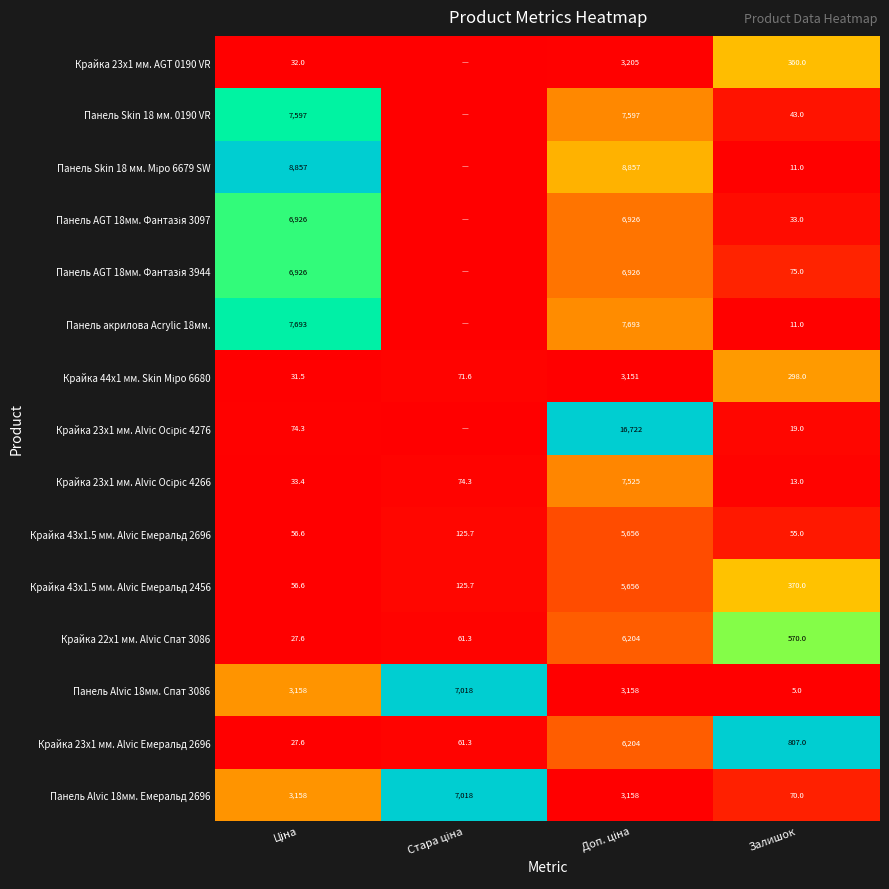

Is it true that Крайка 23x1 мм. AGT 0190 VR equals 0.2 at Залишок?

False